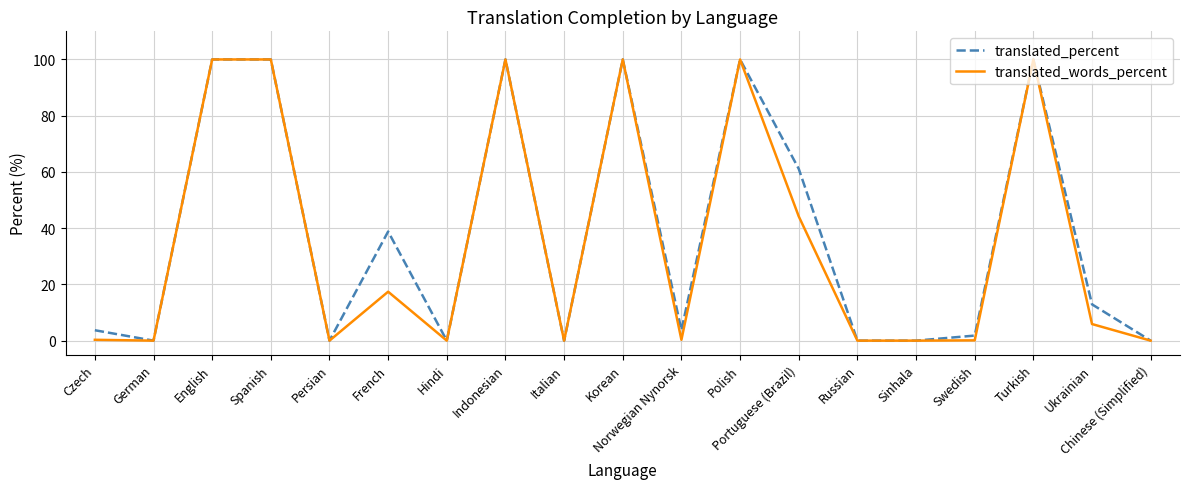

What is the approximate value of translated_words_percent at Portuguese (Brazil)?

44.2